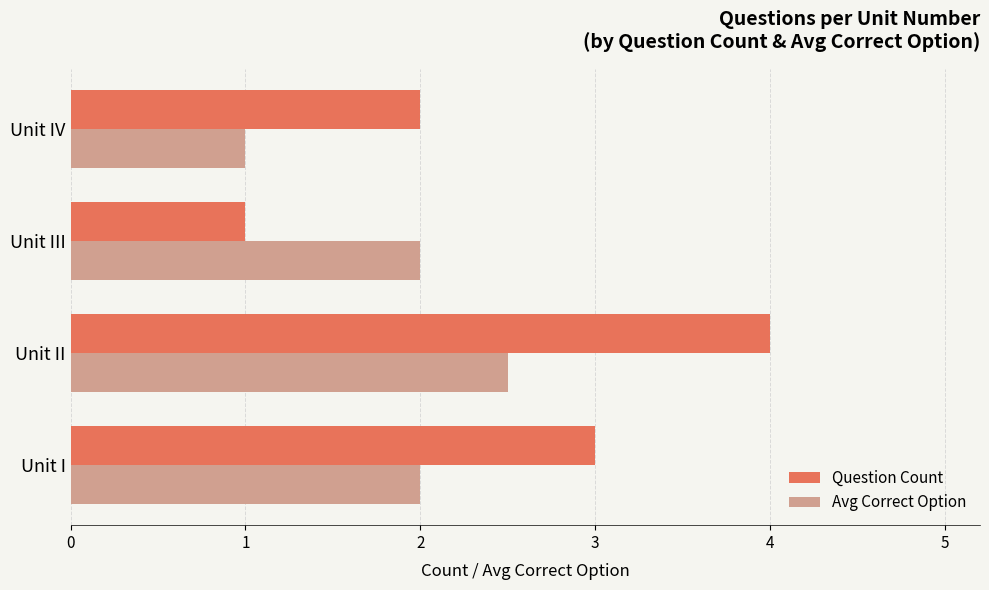

At which label does Question Count reach its peak?

Unit II